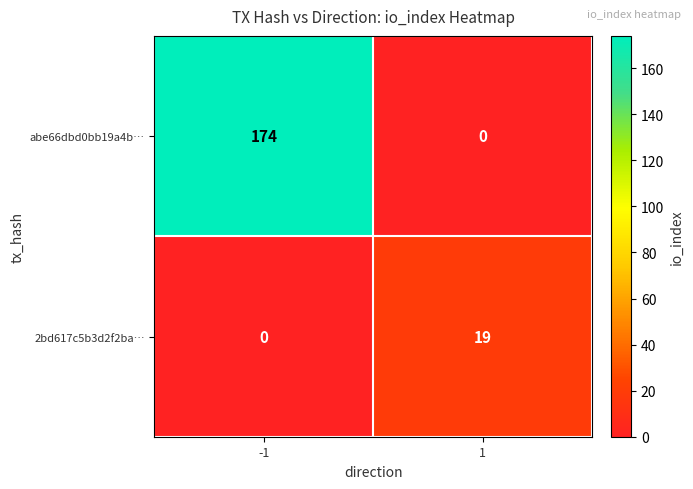

What is the sum of the 2bd617c5b3d2f2ba… values at -1 and 1?

19